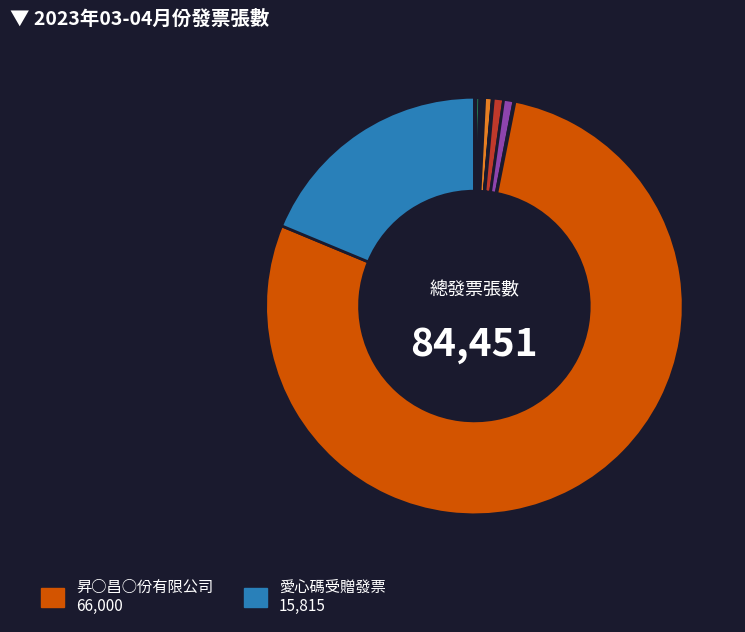

Which category has the smallest portion of the pie?

善心人士